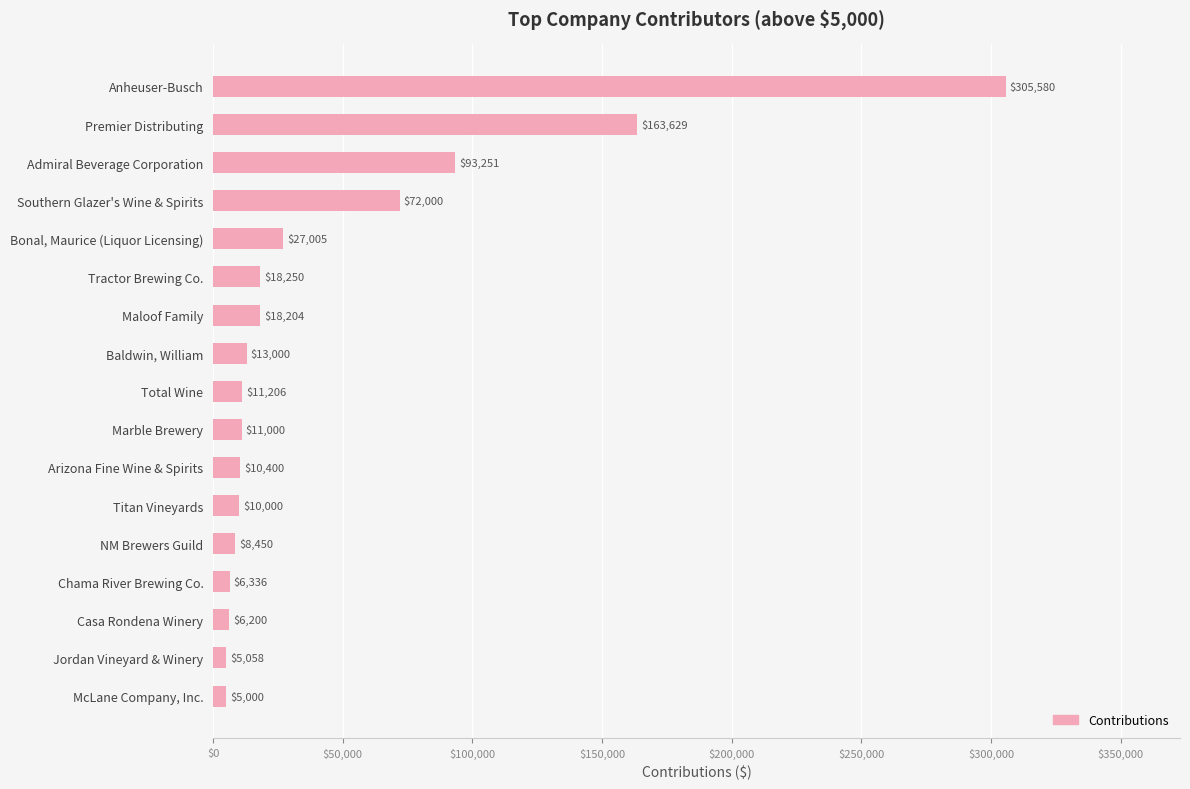

Read the value at NM Brewers Guild.

8450.0